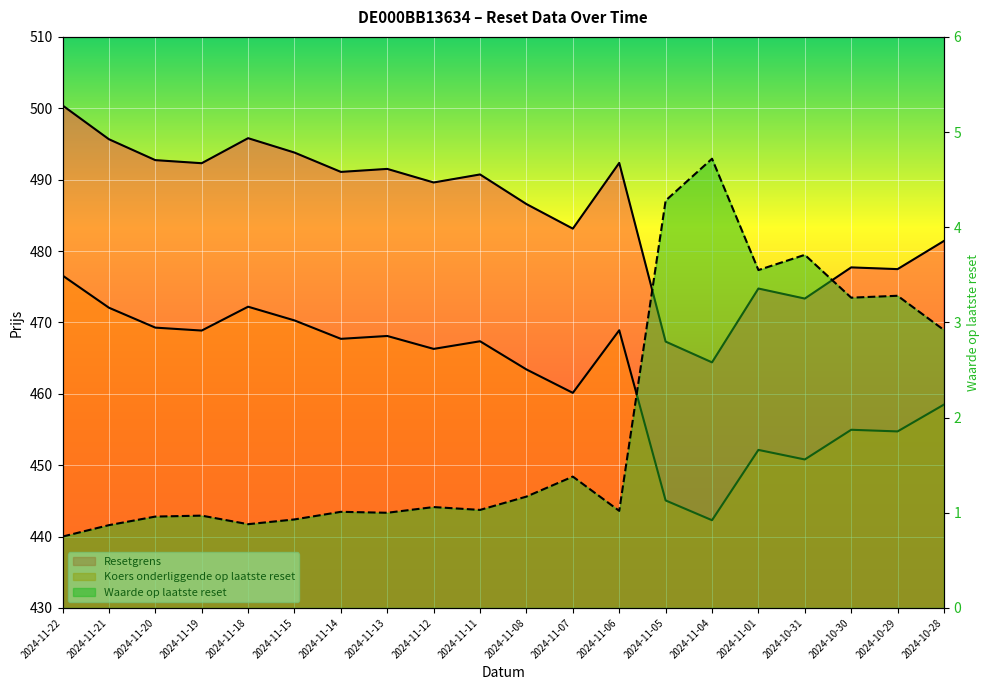

What is the label of the 15th point from the right?

2024-11-15